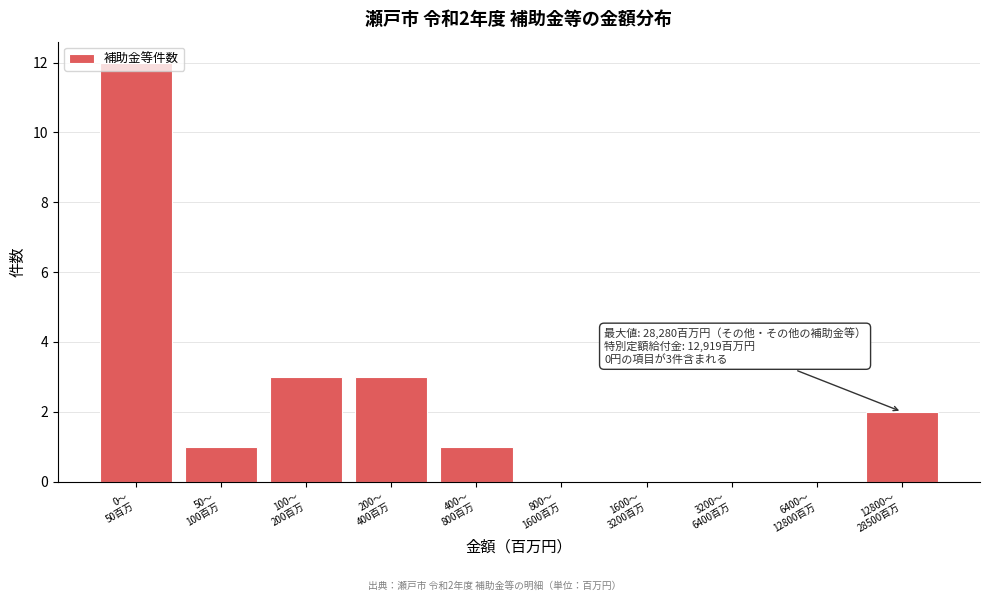

What is the sum of all values?

22